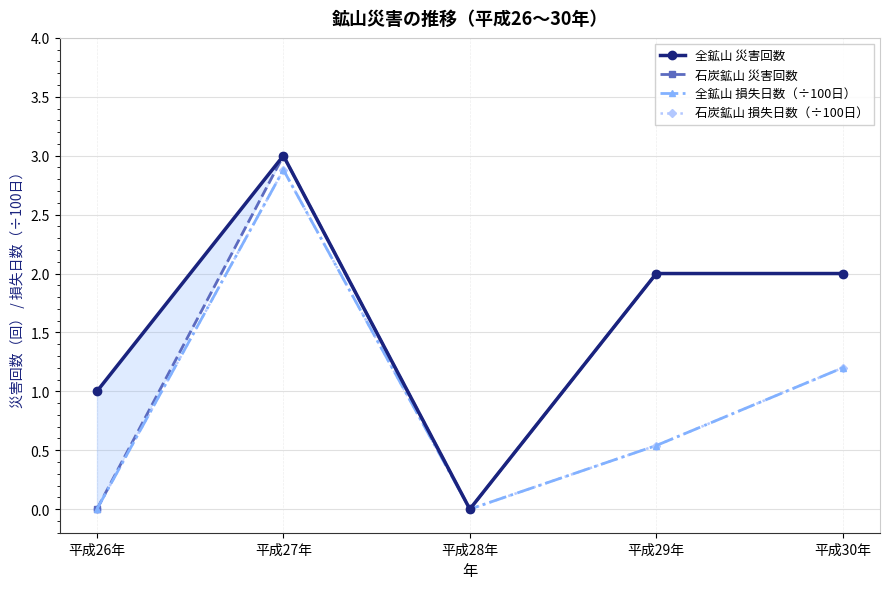

At which label is 全鉱山 災害回数 closest to 1?

平成26年